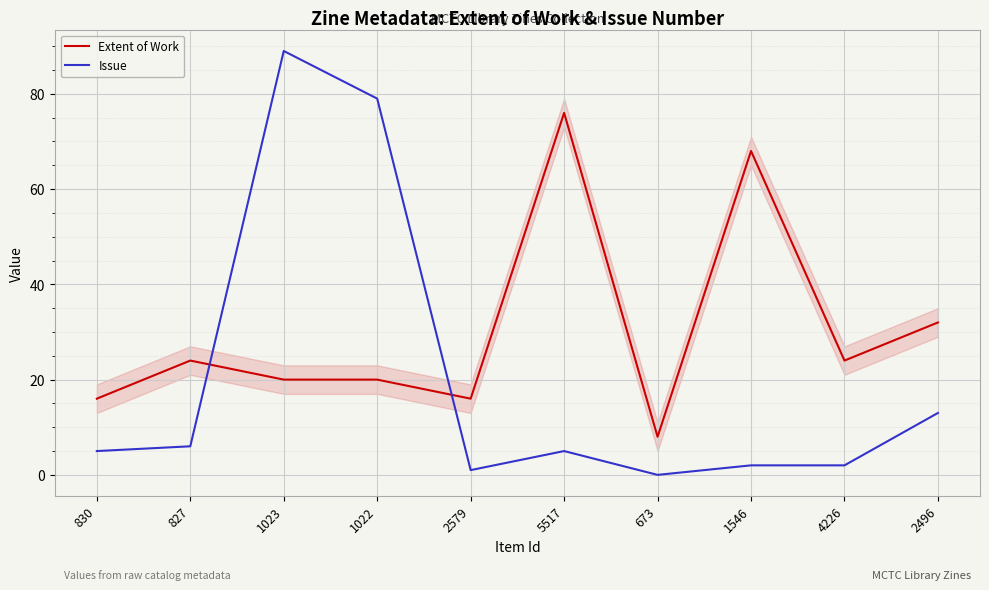

Which series ends up on top after the final intersection of Issue and Extent of Work?

Extent of Work